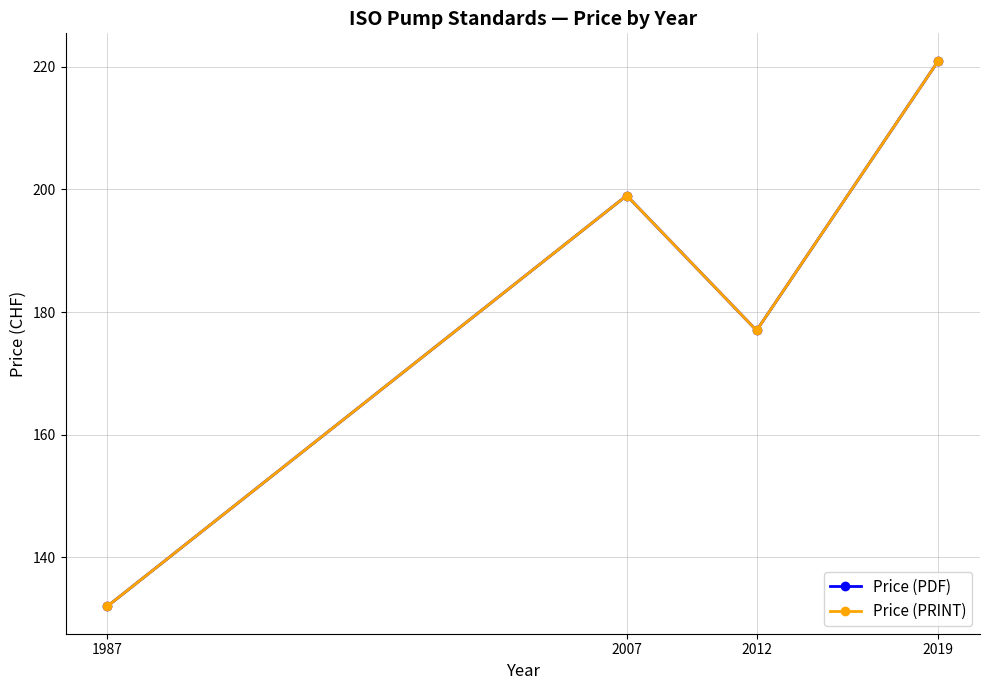

Where does the Price (PDF) series first go above 199?

2019